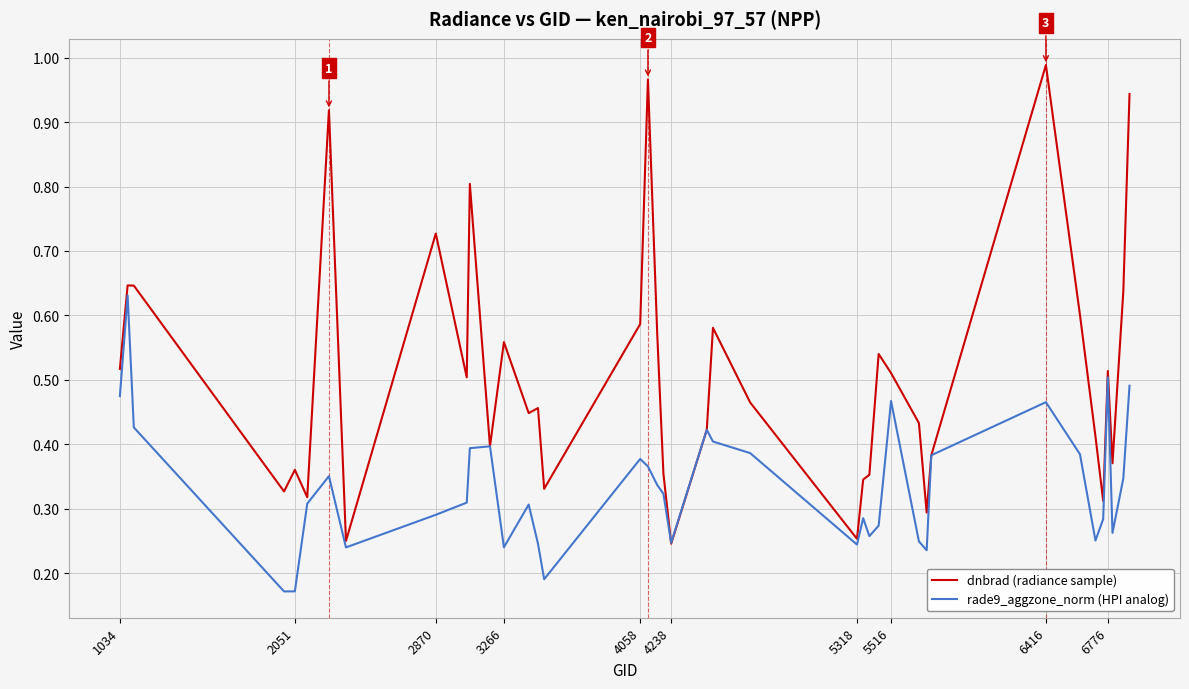

How many interior local peaks does the dnbrad (radiance sample) series have?

12